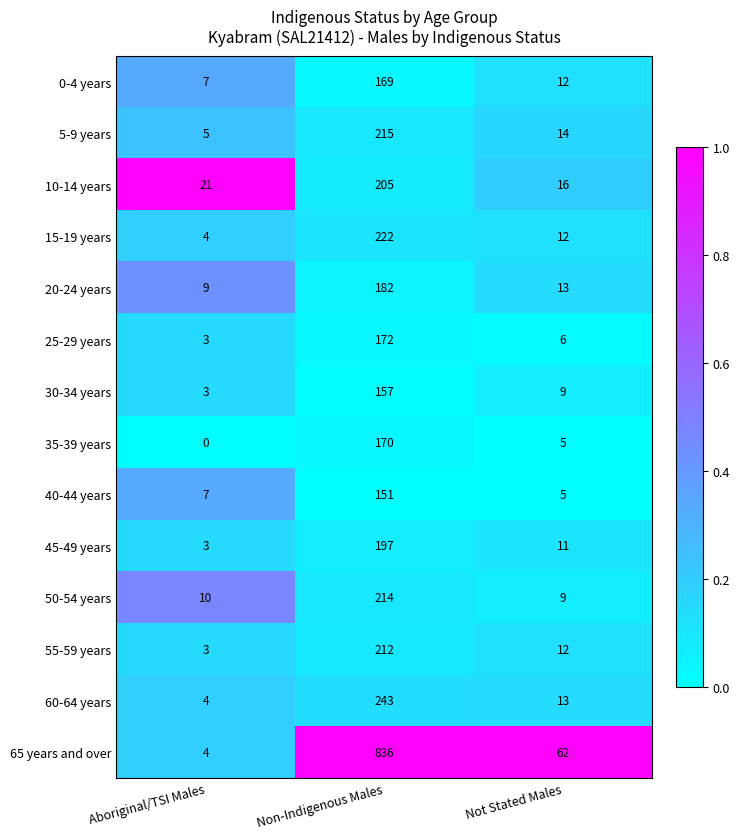

What is the total value across all series at Not Stated Males?

199